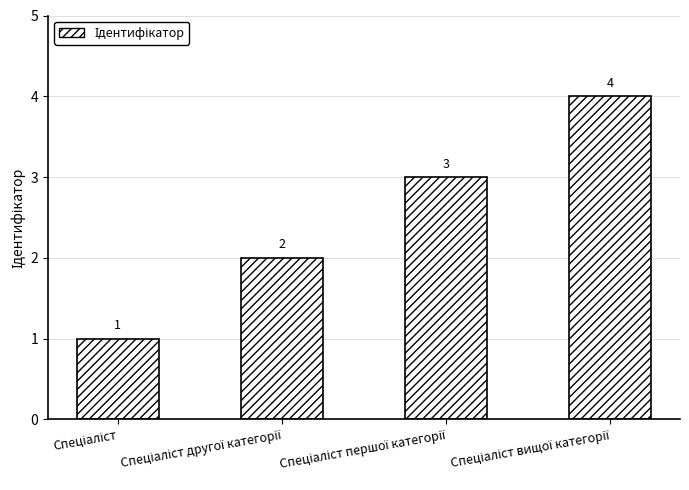

What is the greatest value displayed?

4